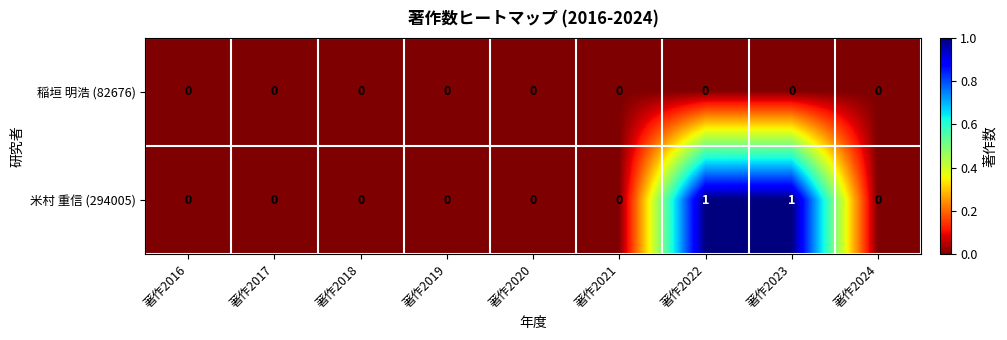

Reading right to left, what are all the values shown in this chart?

稲垣 明浩 (82676): 著作2024=0	著作2023=0	著作2022=0	著作2021=0	著作2020=0	著作2019=0	著作2018=0	著作2017=0	著作2016=0
米村 重信 (294005): 著作2024=0	著作2023=1	著作2022=1	著作2021=0	著作2020=0	著作2019=0	著作2018=0	著作2017=0	著作2016=0